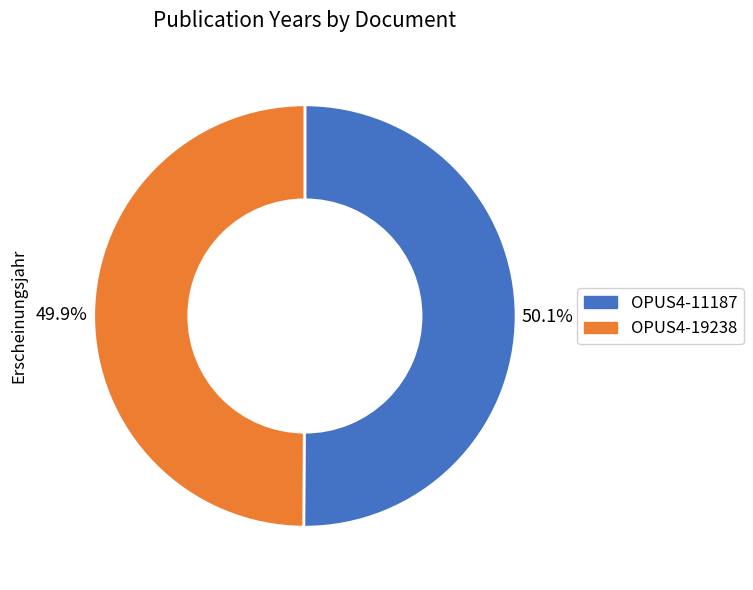

What percentage is NOT represented by OPUS4-19238?

50.1%